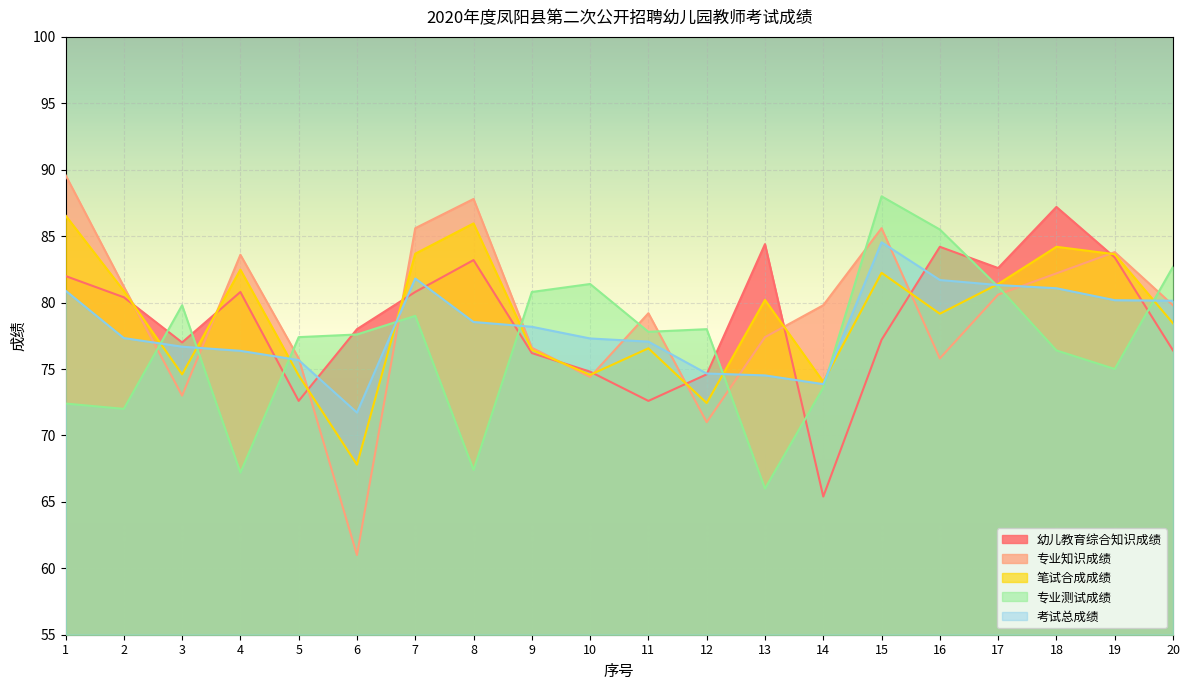

What is the minimum value shown in the chart?

61.0